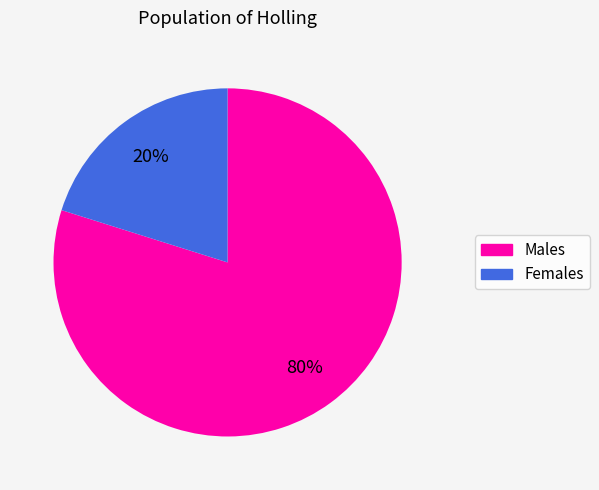

Is there a majority slice in this chart?

Yes